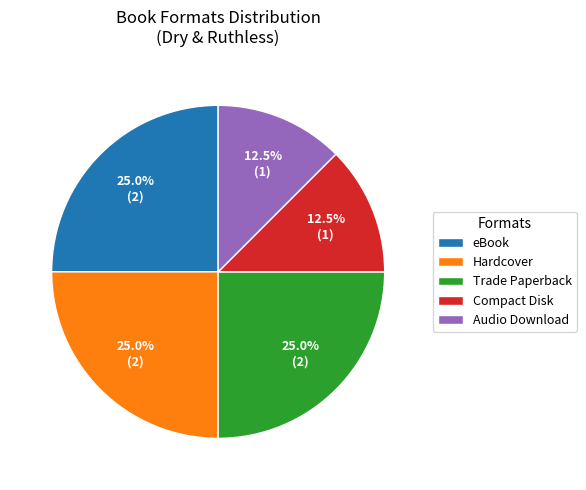

What percentage do Hardcover and Compact Disk together represent?

37.5%